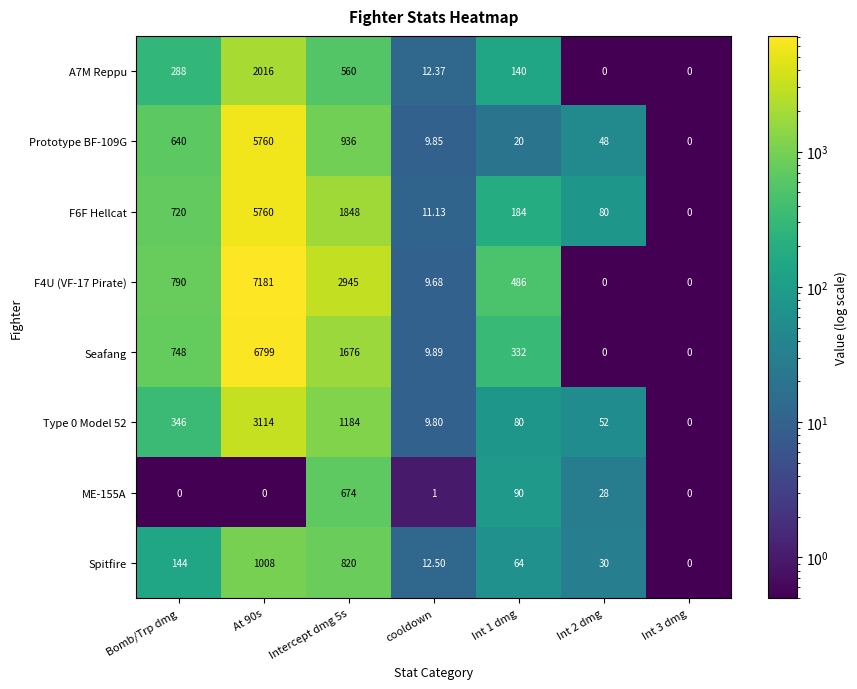

Where does the F4U (VF-17 Pirate) series first go above 486?

Bomb/Trp dmg